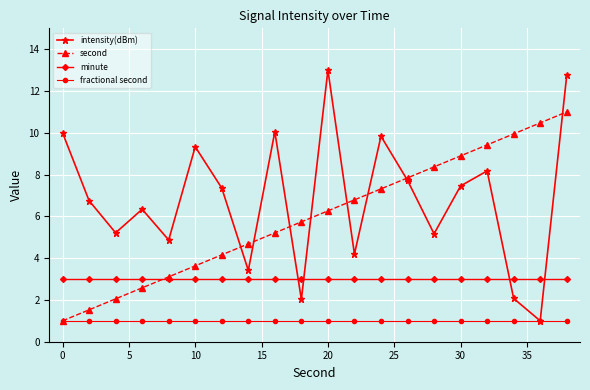

Which series has the widest spread of values?

intensity(dBm)